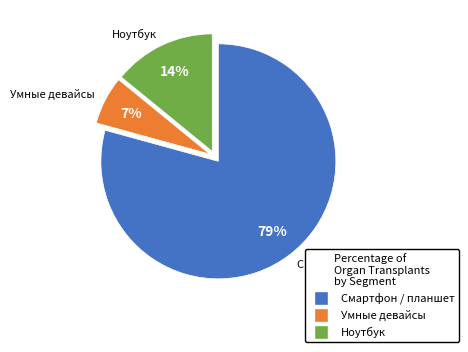

To the nearest percent, what is the average slice percentage?

33%